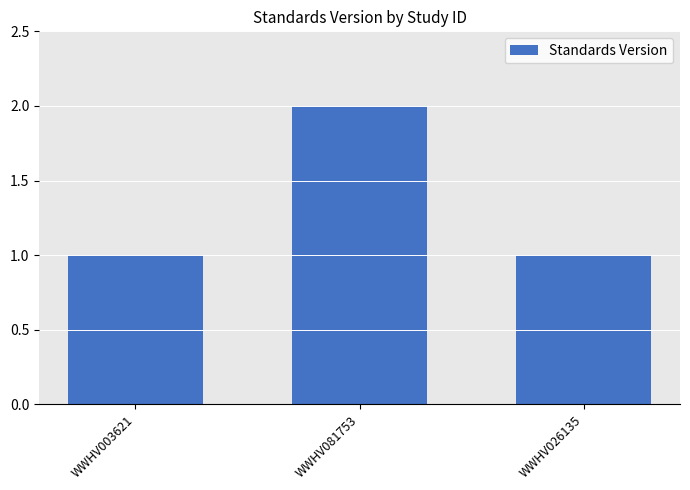

True or false: the data shows 2 at WWHV081753.

True